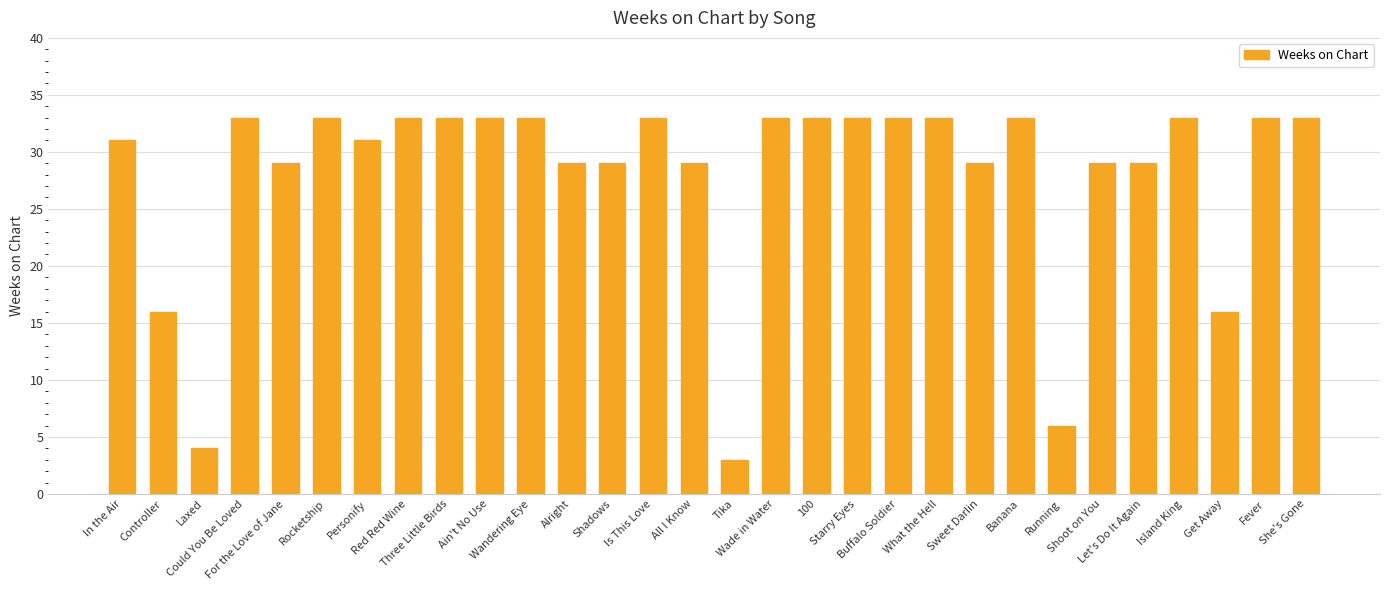

What is the greatest value displayed?

33